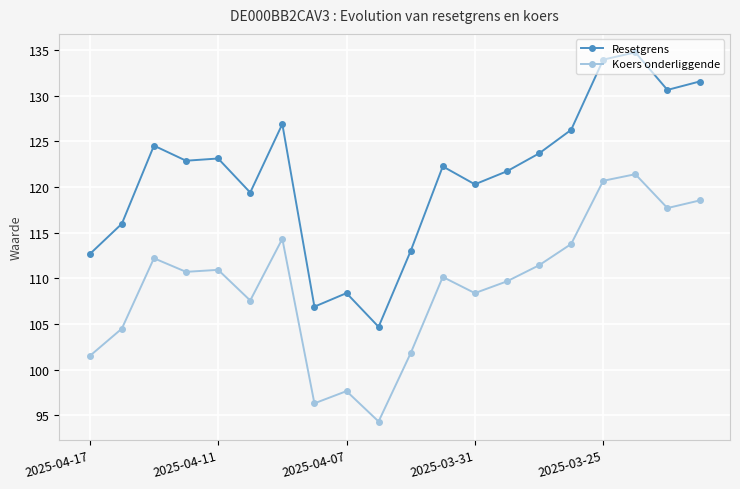

What is the value of the Resetgrens point at the 15th from the left?

123.7